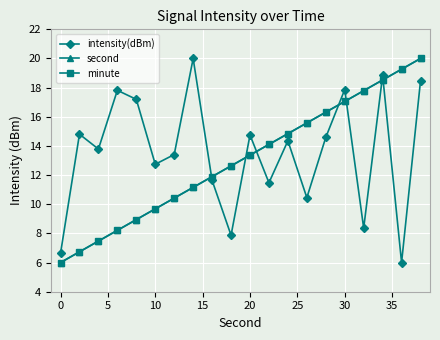

What is the value of the second point at the 9th from the left?

11.9